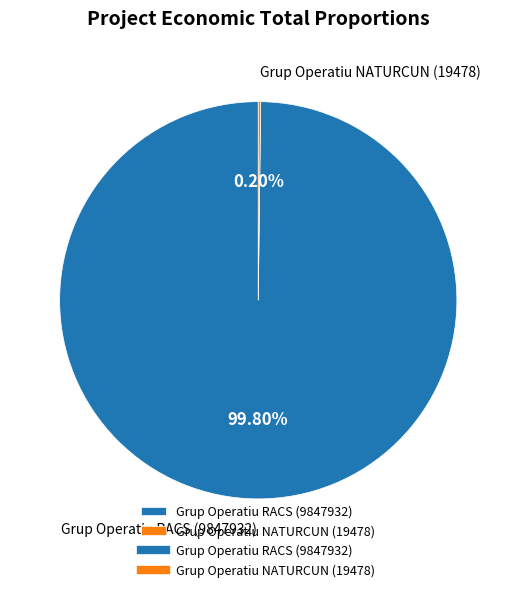

Which slice represents more than half of the pie?

Grup Operatiu RACS (9847932)